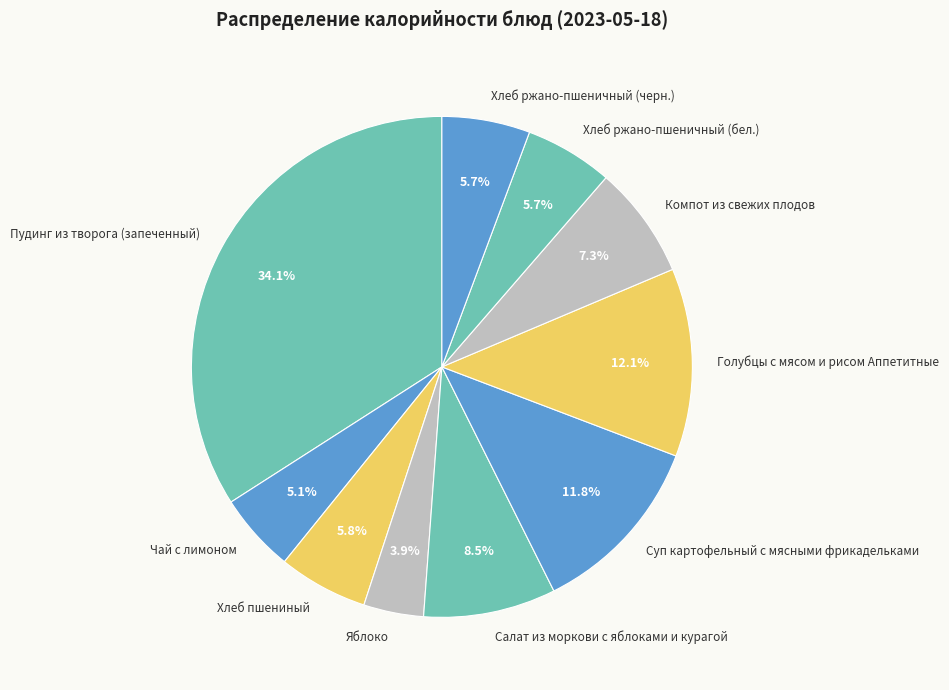

What percentage is the Суп картофельный с мясными фрикадельками slice, to the nearest percent?

12%